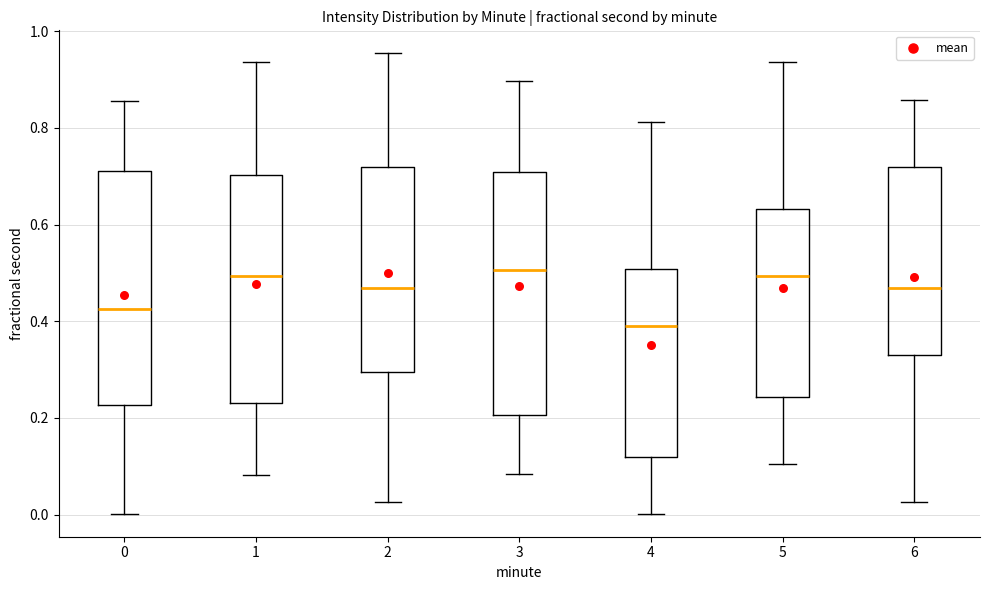

Reading left to right, transcribe this box plot: for each box, give where its median line is, the range the box spans, and where its two whiskers end, as read against the y-axis. The values are not printed on the chart, so give them approximately, as read against the axis.

0: median 0.42, box 0.22 to 0.72, whiskers 0.00 to 0.86
1: median 0.50, box 0.24 to 0.70, whiskers 0.08 to 0.94
2: median 0.46, box 0.30 to 0.72, whiskers 0.02 to 0.96
3: median 0.50, box 0.20 to 0.70, whiskers 0.08 to 0.90
4: median 0.38, box 0.12 to 0.50, whiskers 0.00 to 0.82
5: median 0.50, box 0.24 to 0.64, whiskers 0.10 to 0.94
6: median 0.46, box 0.32 to 0.72, whiskers 0.02 to 0.86